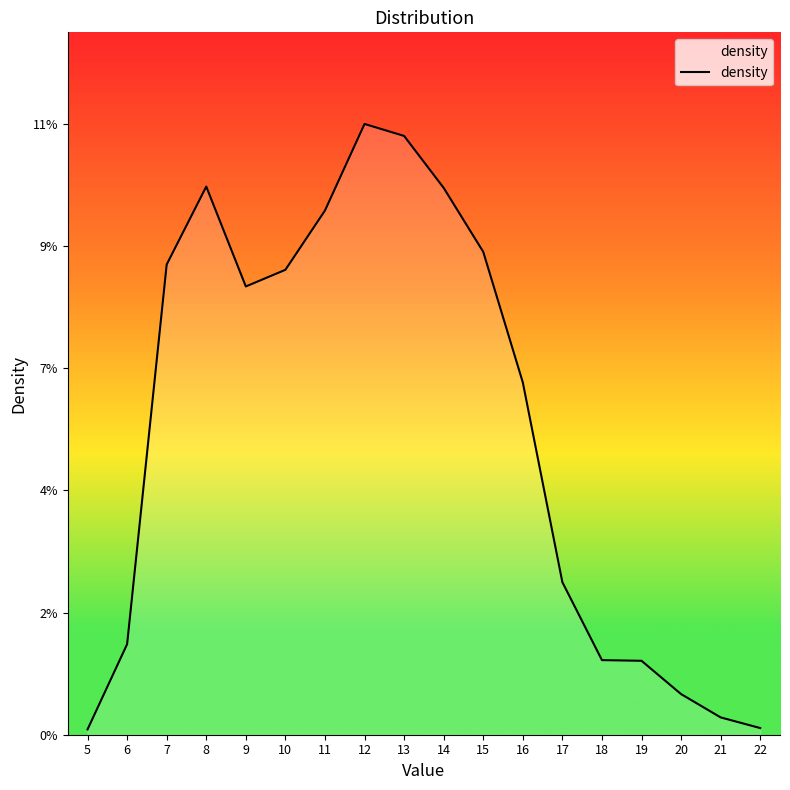

What value does the data have at 14?

0.1